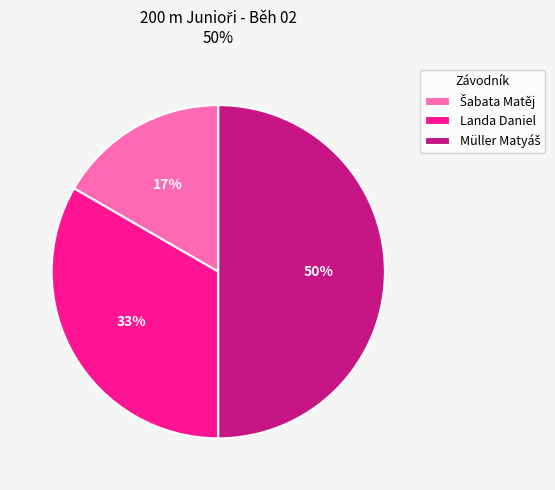

To the nearest percent, what is the difference between the largest and smallest slice percentages?

33%